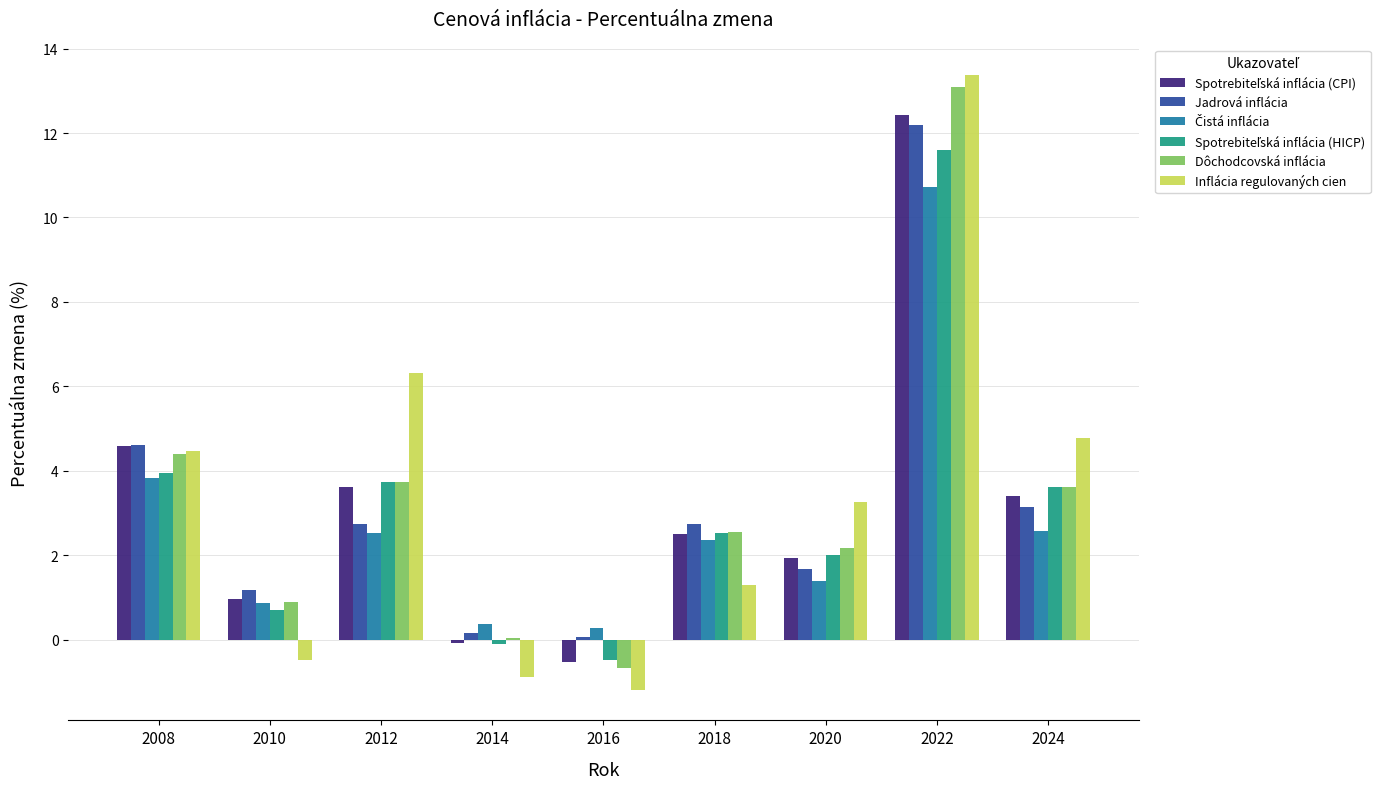

At which label is Jadrová inflácia closest to 6?

2008